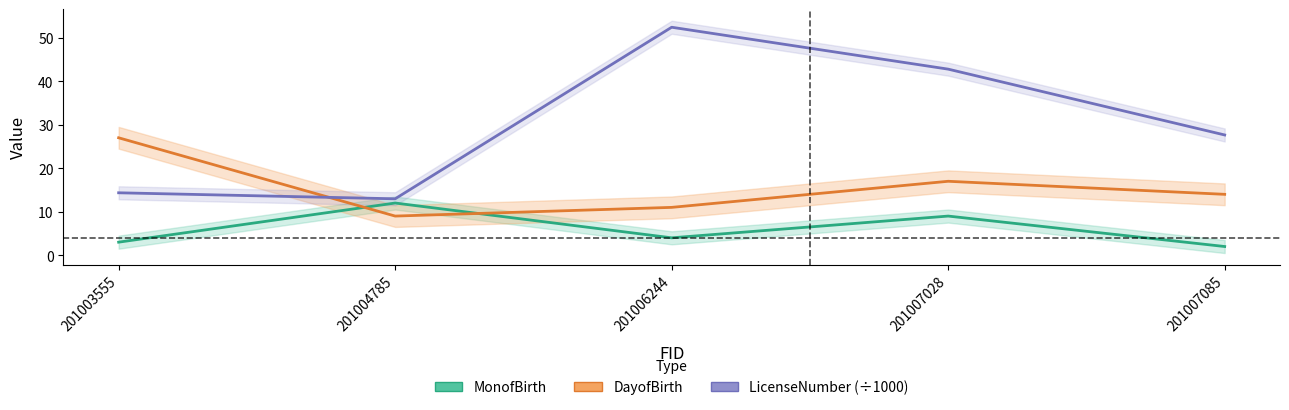

The DayofBirth series shows 9.0 at 201004785. True or false?

True